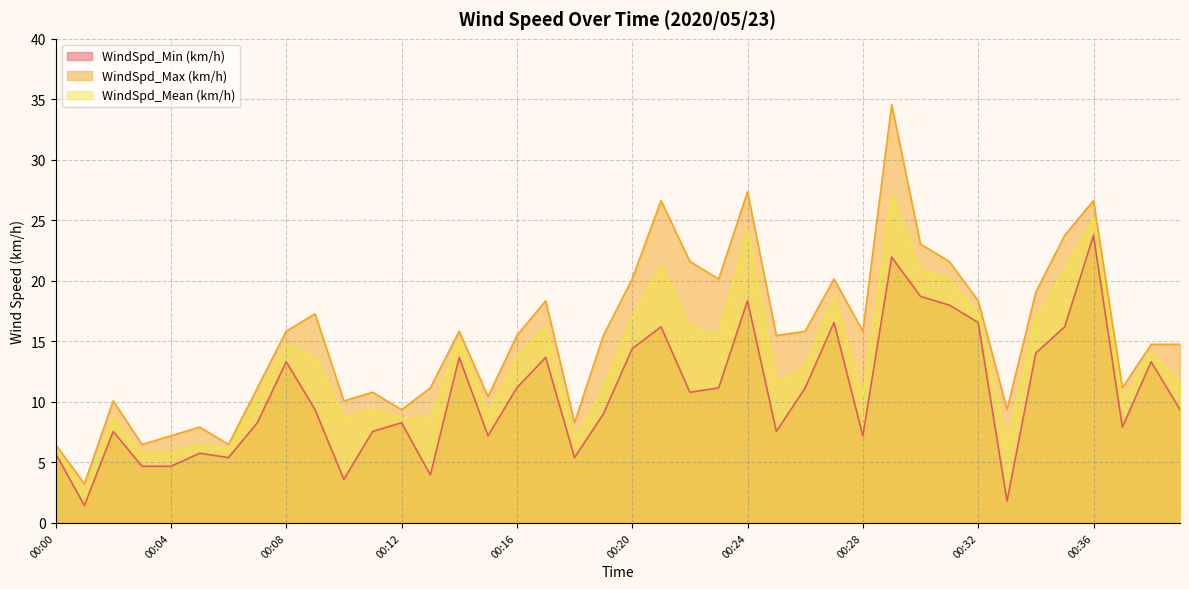

What is the highest value of the WindSpd_Min (km/h) series?

23.8